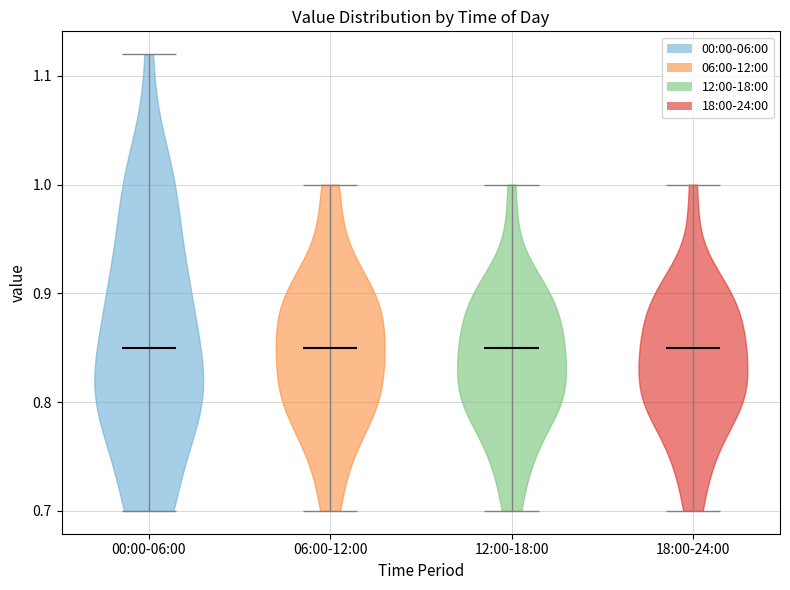

Reading left to right, read every violin against the y-axis: where its median line is, and the lowest and highest points it reaches. The values are not printed on the chart, so give them approximately, as read against the axis.

00:00-06:00: median line 0.85, lowest point 0.70, highest point 1.12
06:00-12:00: median line 0.85, lowest point 0.70, highest point 1.00
12:00-18:00: median line 0.85, lowest point 0.70, highest point 1.00
18:00-24:00: median line 0.85, lowest point 0.70, highest point 1.00